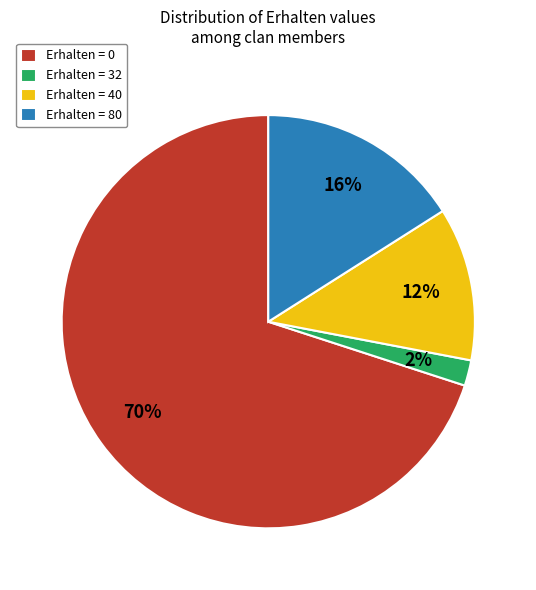

True or false: Erhalten = 32 accounts for 2% of the total.

True